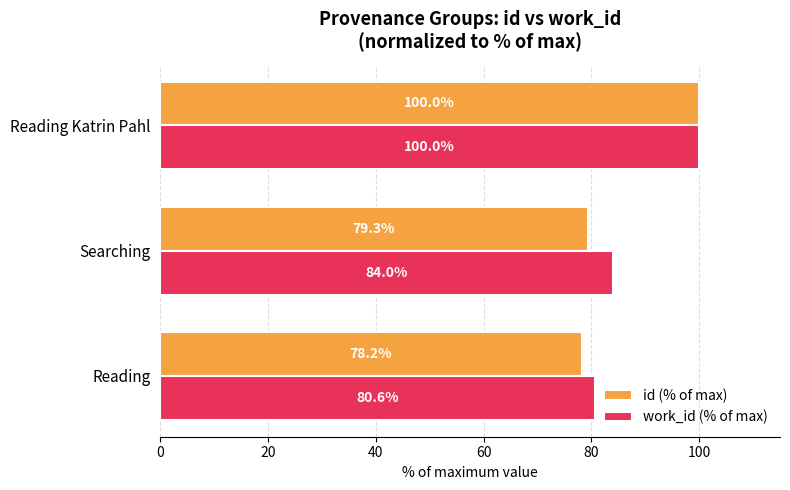

At which label is id (% of max) closest to 89?

Searching